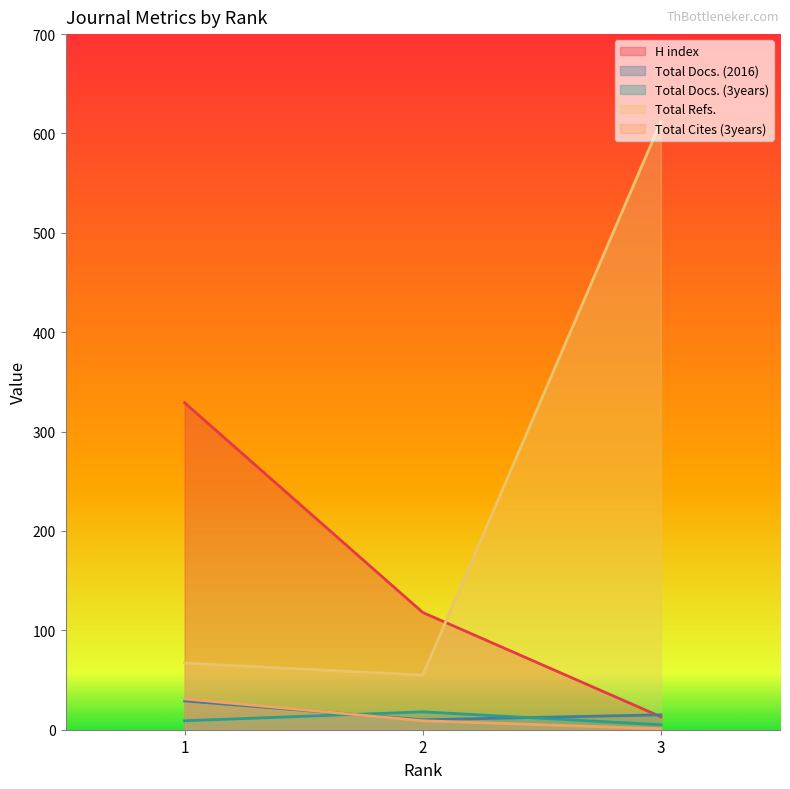

What is the value of the Total Refs. point at the 3rd from the left?

612